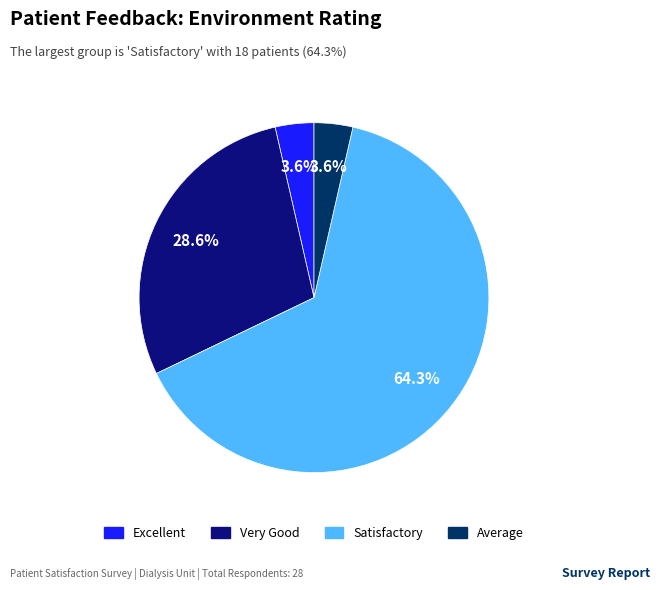

How many slices are in this pie chart?

4